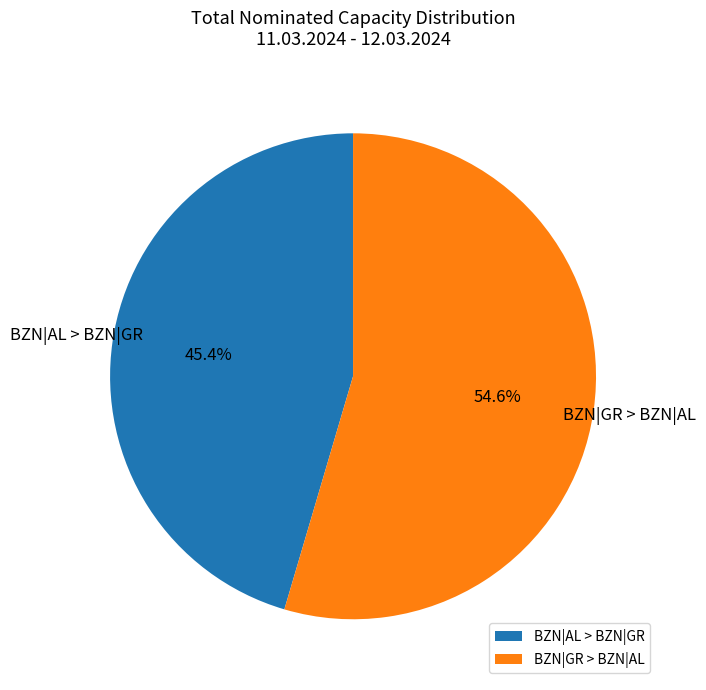

Which category has the biggest portion of the pie?

BZN|GR > BZN|AL